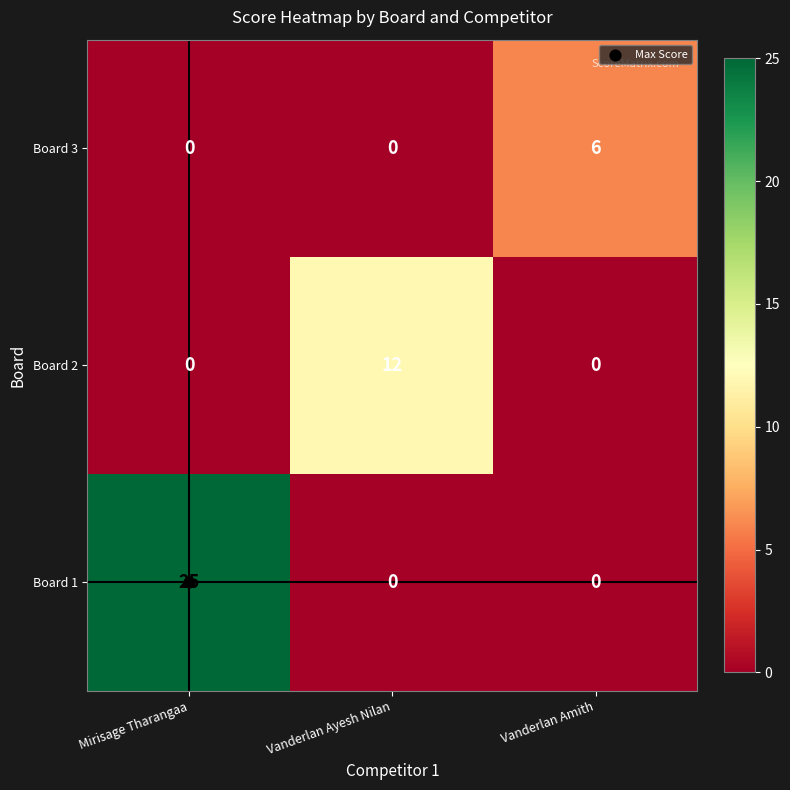

At which category is the sum across all series the highest?

Mirisage Tharangaa